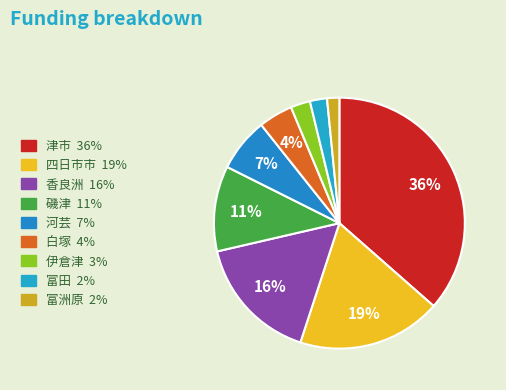

The 四日市市 slice represents 9% of the pie. True or false?

False